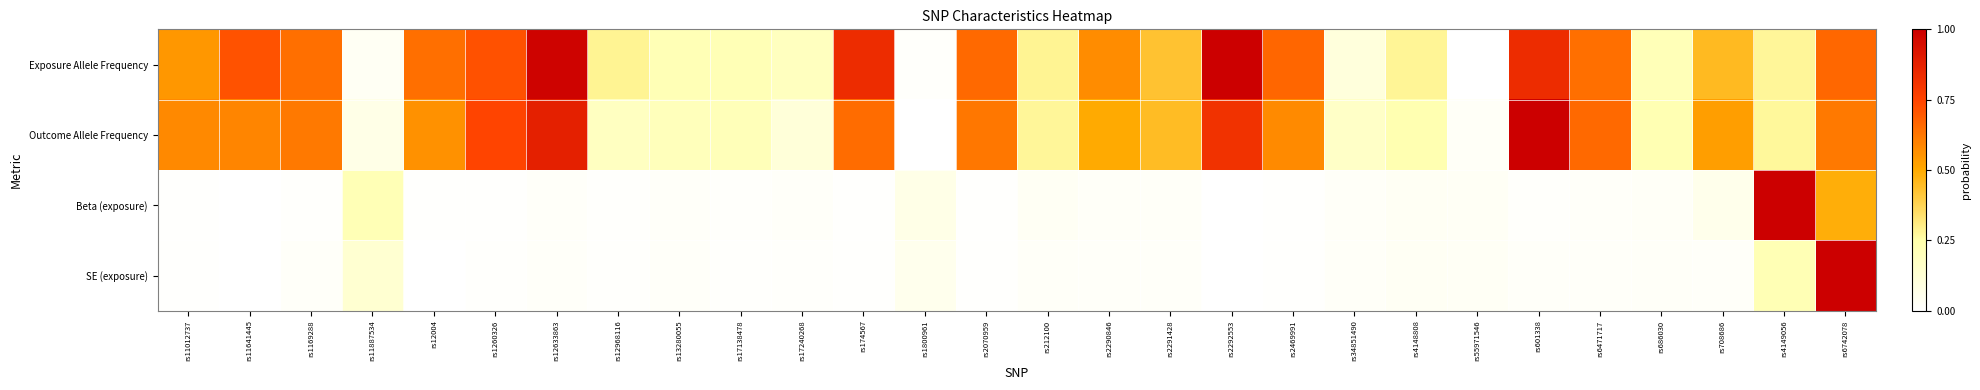

What is the spread (max minus min) of values at rs6471717?

0.6